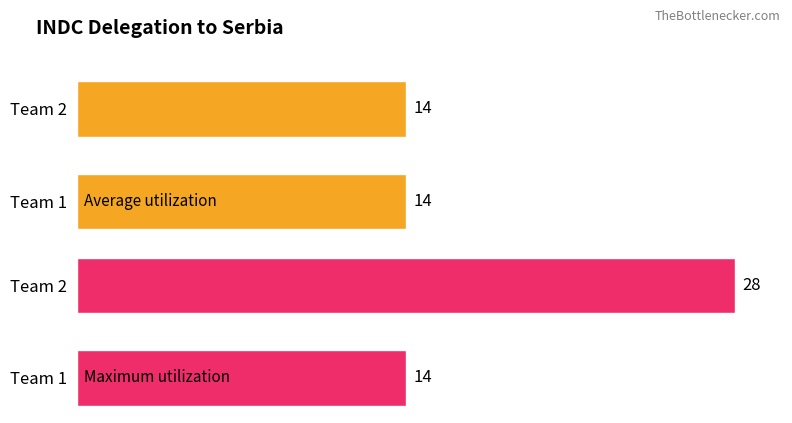

How many bars are there in each group?

2